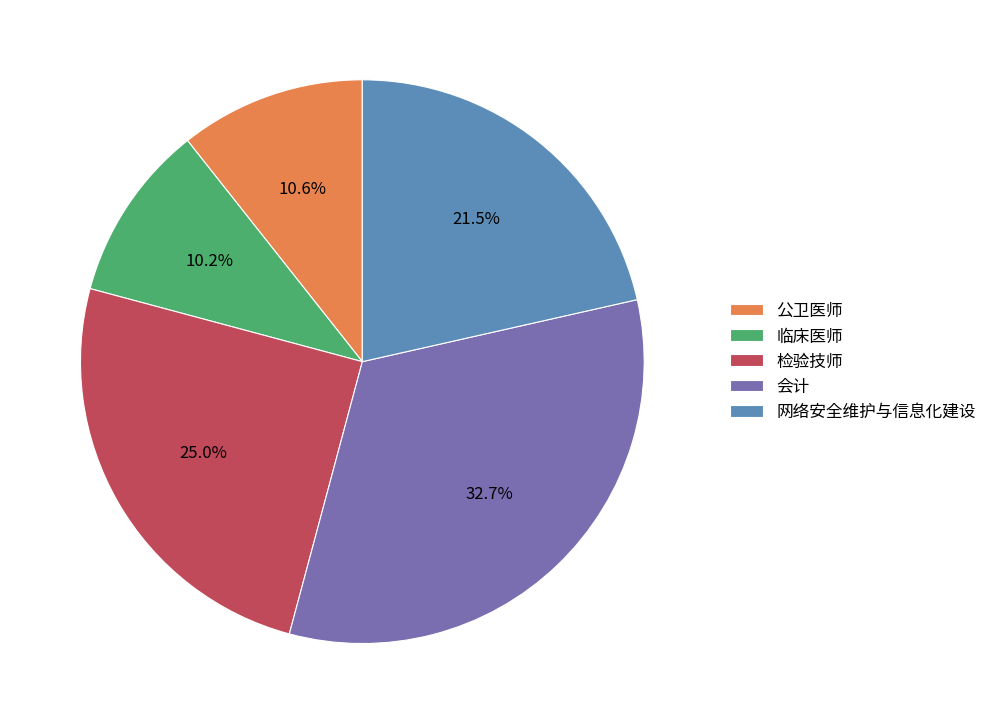

To the nearest percent, what is the average slice percentage?

20%